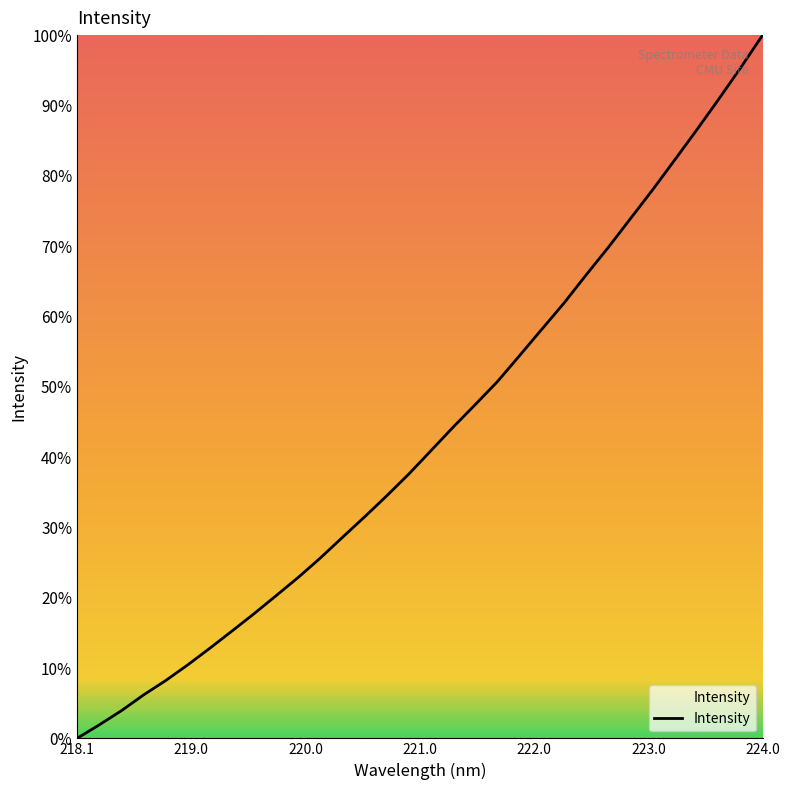

What is the greatest value displayed?

100.0